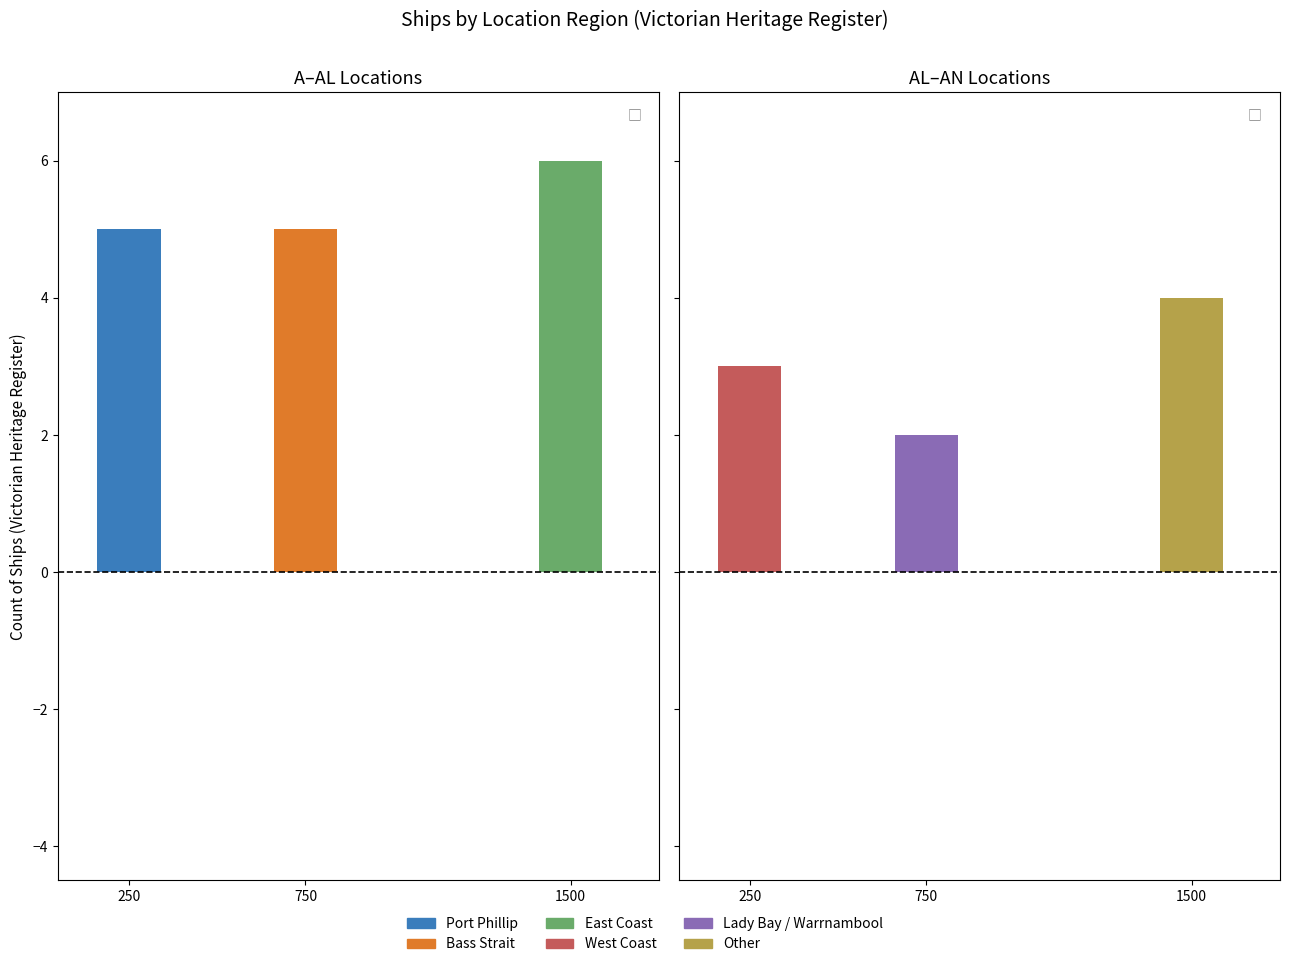

At how many categories does at least one series exceed 1?

3